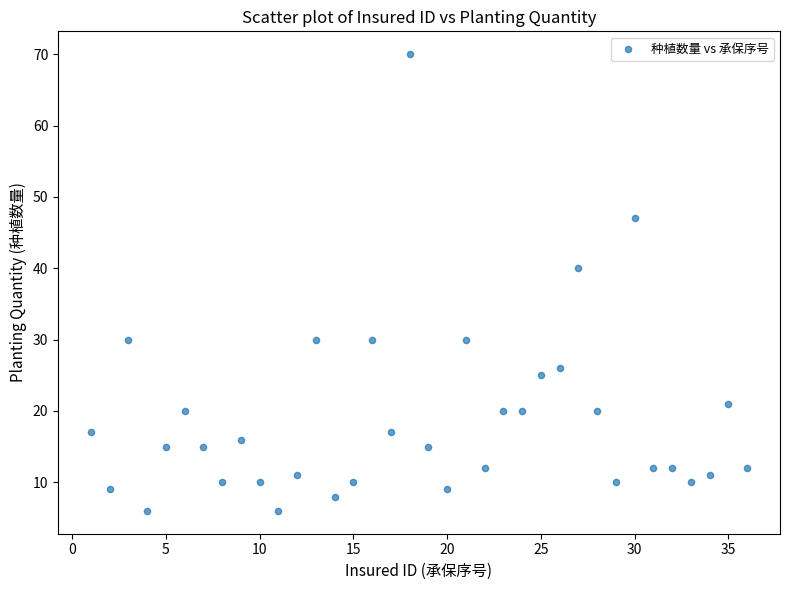

What Y value in the scatter plot is closest to 38?

40